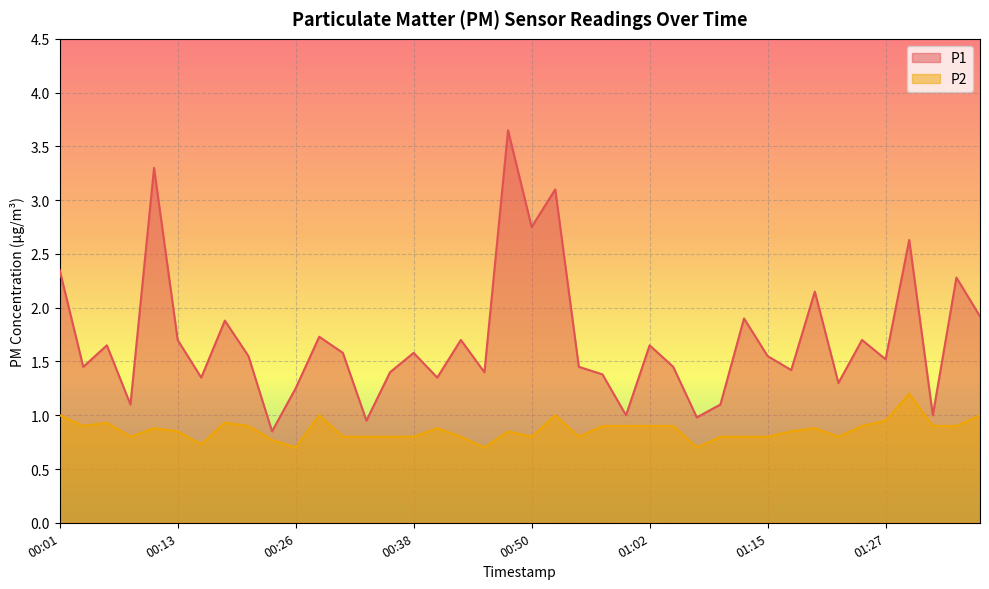

List the series in order of their overall mean, highest first.

P1, P2